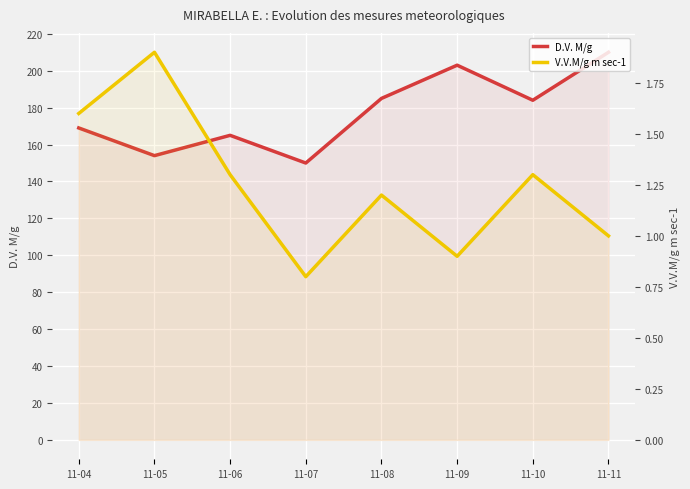

Count the number of categories in the chart.

8